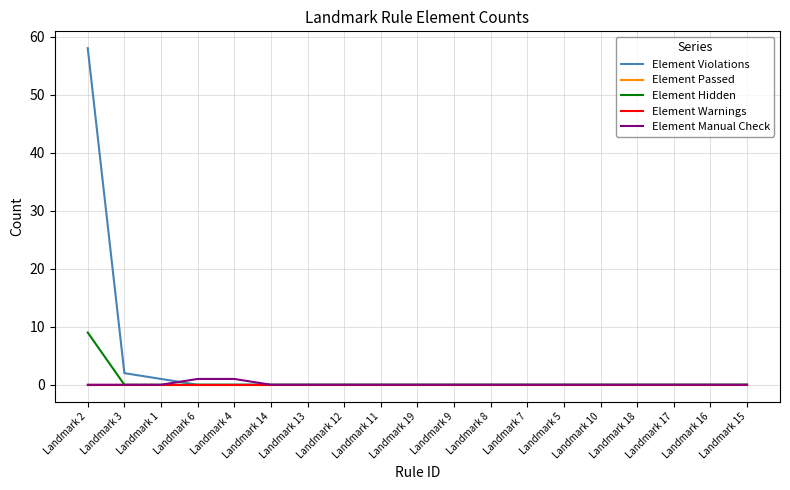

True or false: Element Hidden and Element Warnings cross at least once.

False